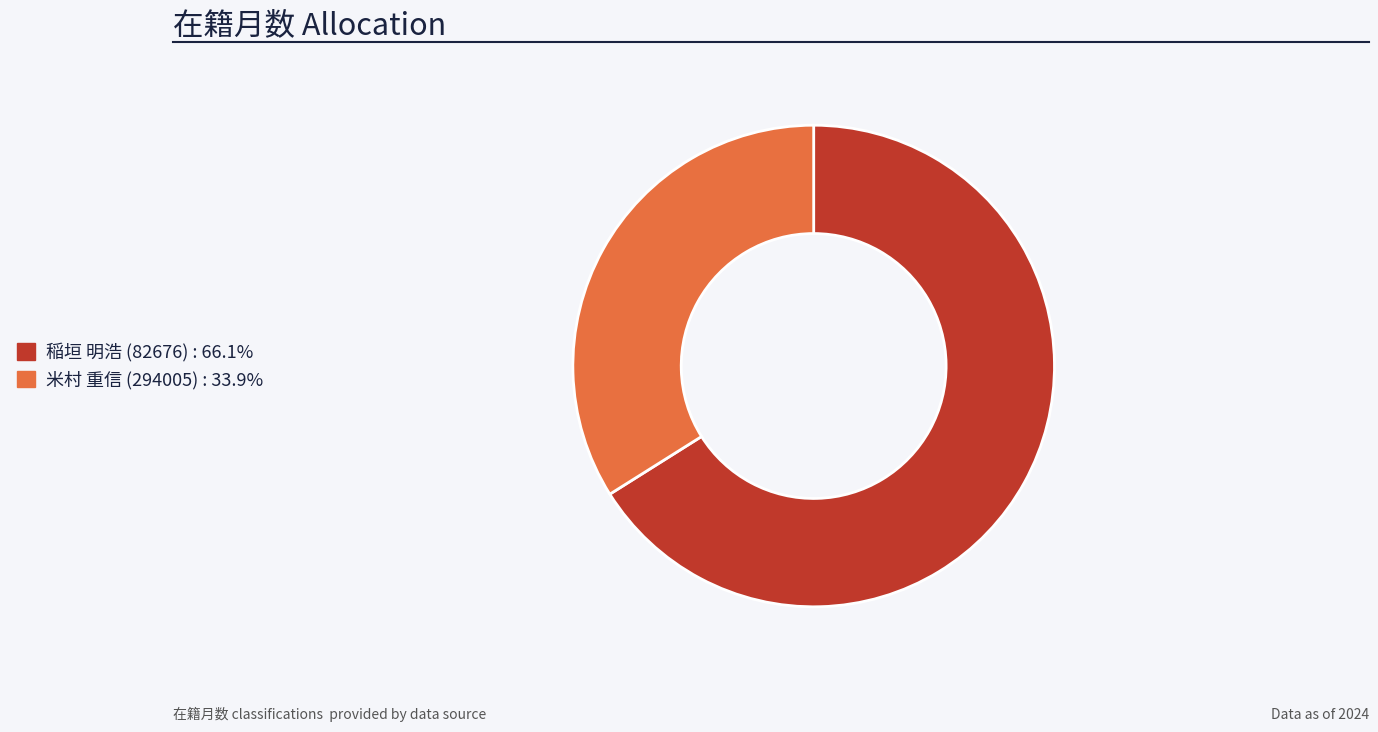

How many slices are in this pie chart?

2